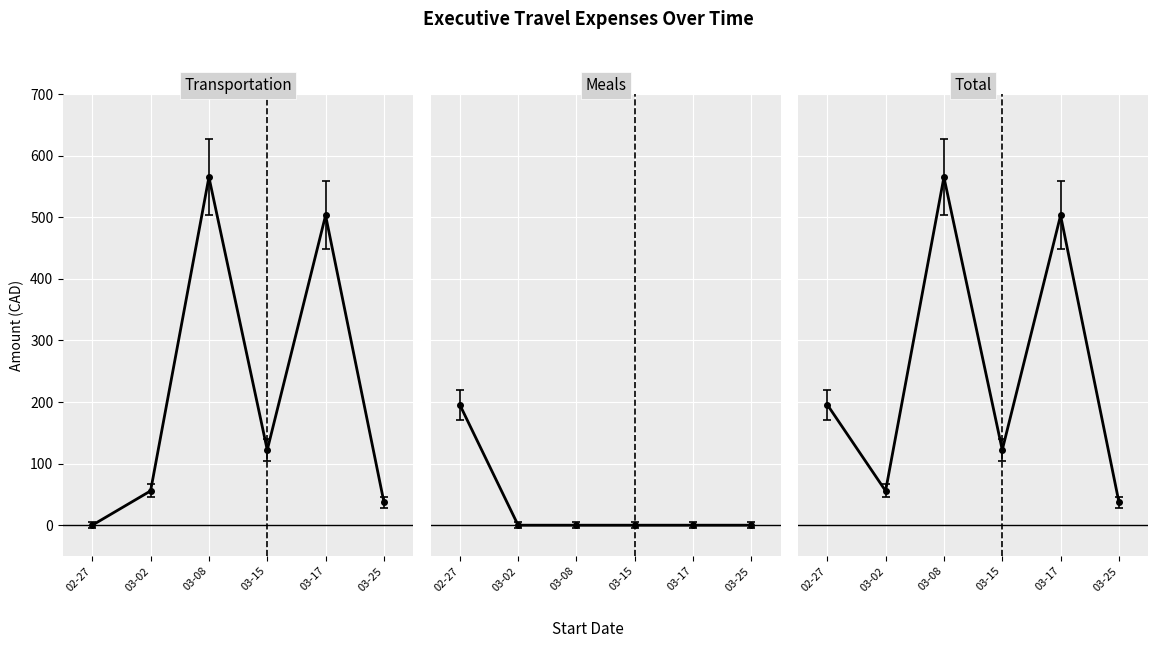

What is the spread (max minus min) of values at 03-15?

122.1